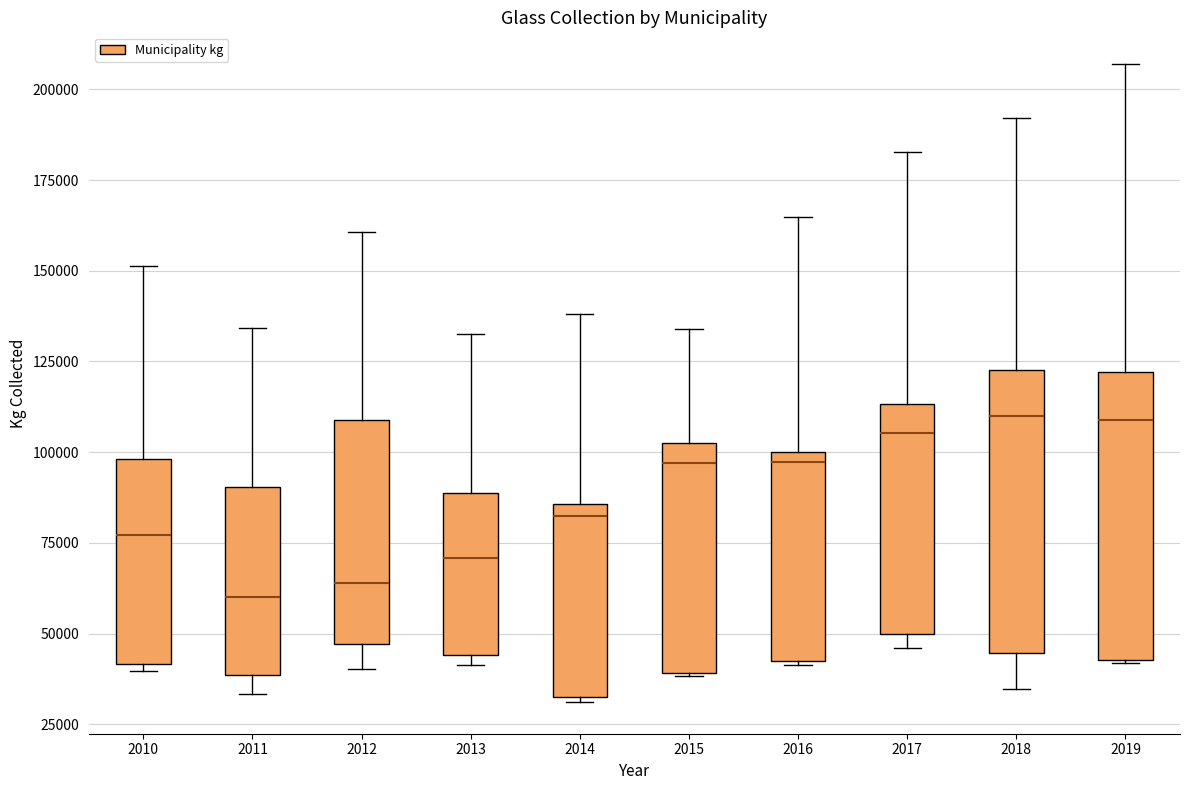

Reading left to right, read every box against the y-axis: the position of its median line, the range the box covers, and the ends of its whiskers. The values are not printed on the chart, so give them approximately, as read against the axis.

2010: median 75000, box 40000 to 100000, whiskers 40000 (just below the box's lower edge) to 150000
2011: median 60000, box 40000 to 90000, whiskers 35000 to 135000
2012: median 65000, box 45000 to 110000, whiskers 40000 to 160000
2013: median 70000, box 45000 to 90000, whiskers 40000 to 130000
2014: median 80000, box 35000 to 85000, whiskers 30000 to 140000
2015: median 95000, box 40000 to 105000, whiskers 40000 to 135000
2016: median 95000, box 40000 to 100000, whiskers 40000 to 165000
2017: median 105000, box 50000 to 115000, whiskers 45000 to 185000
2018: median 110000, box 45000 to 125000, whiskers 35000 to 190000
2019: median 110000, box 45000 to 120000, whiskers 40000 to 205000